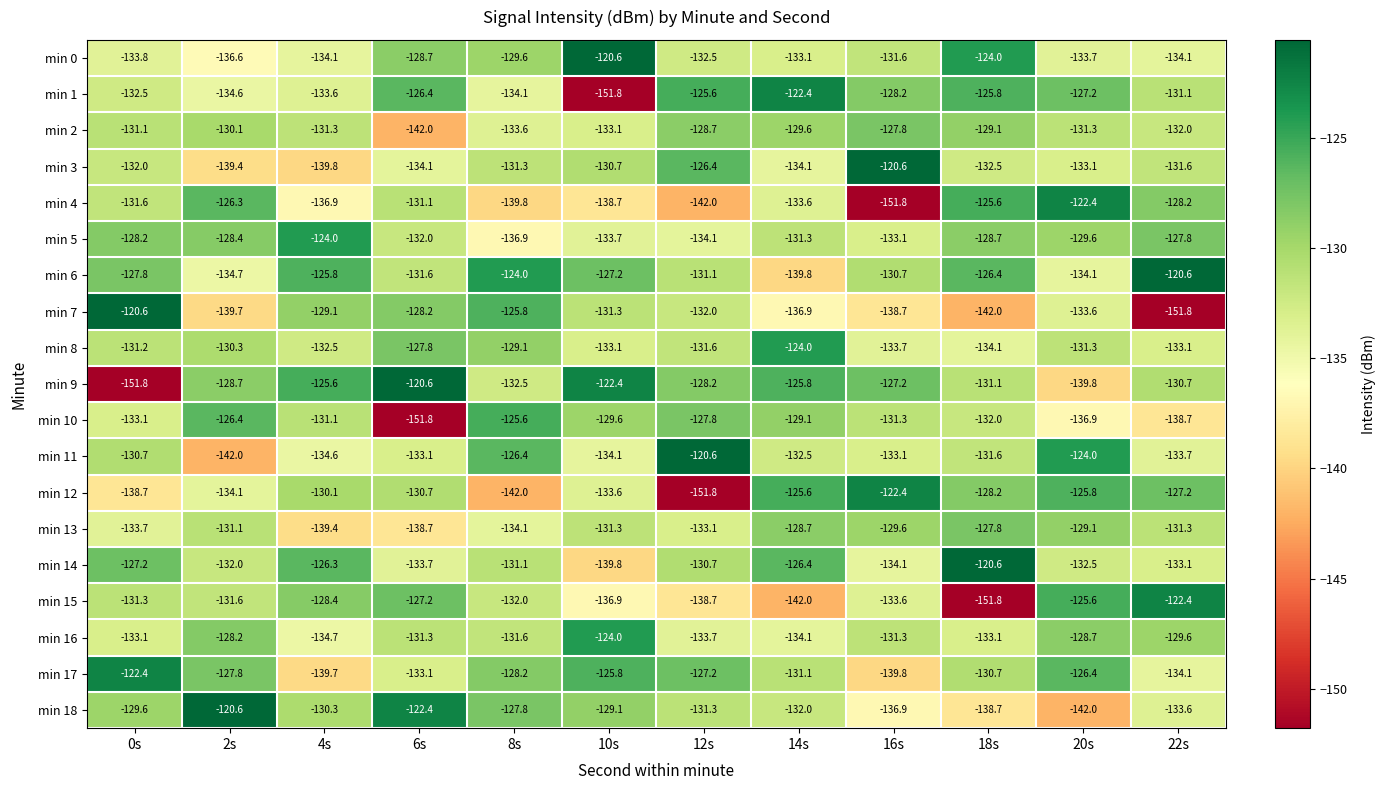

What is the sum of all min 7 values?

-1609.7